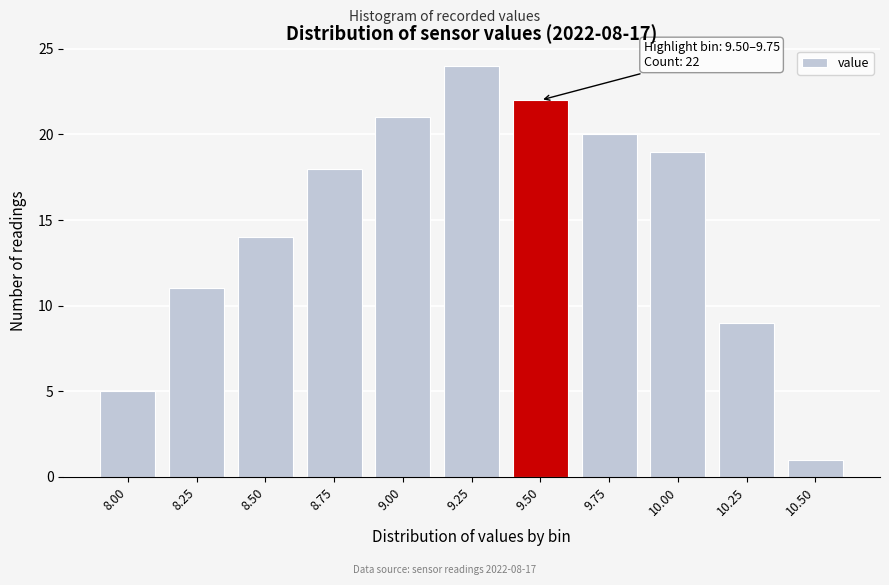

Reading left to right, transcribe all the data shown in this chart.

5	11	14	18	21	24	22	20	19	9	1